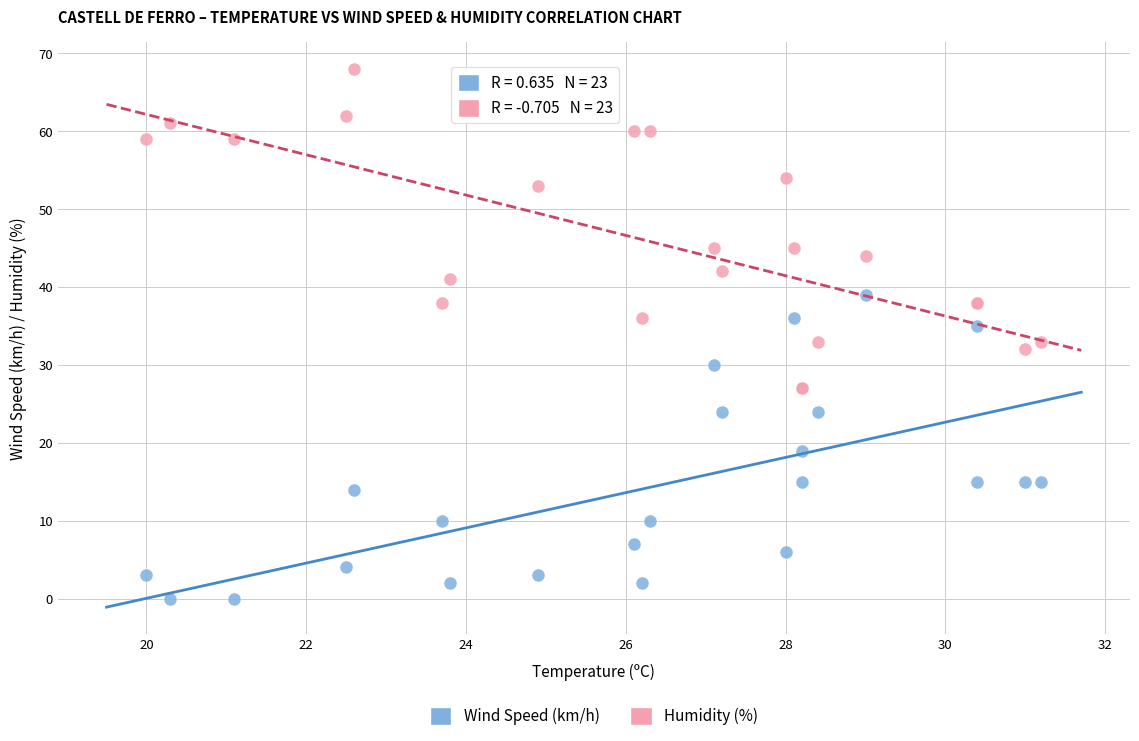

Which series contains the lowest Y value?

Wind Speed (km/h)